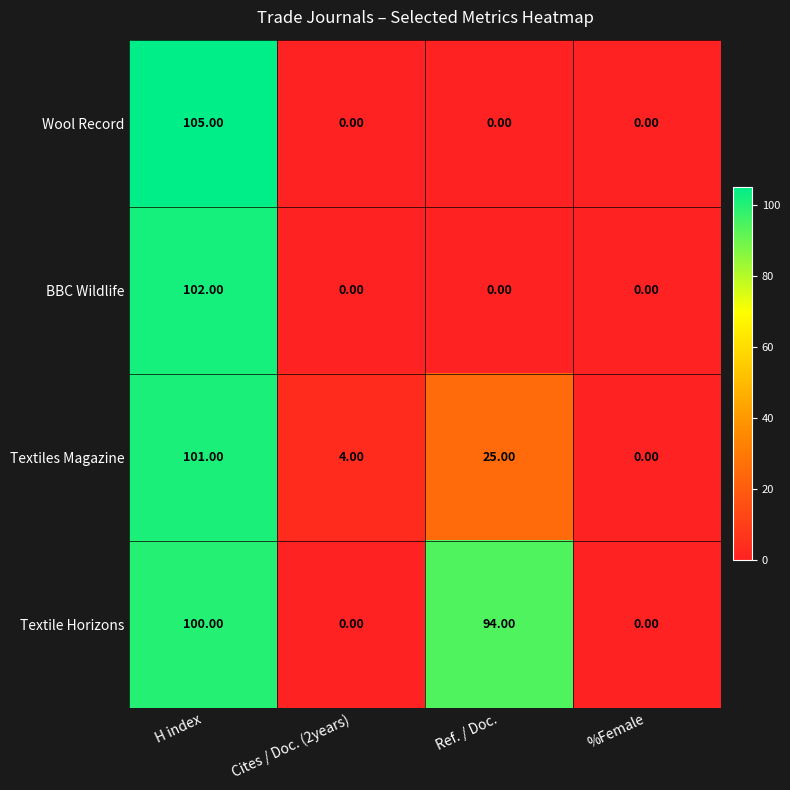

Which label corresponds to the largest value in the chart?

H index